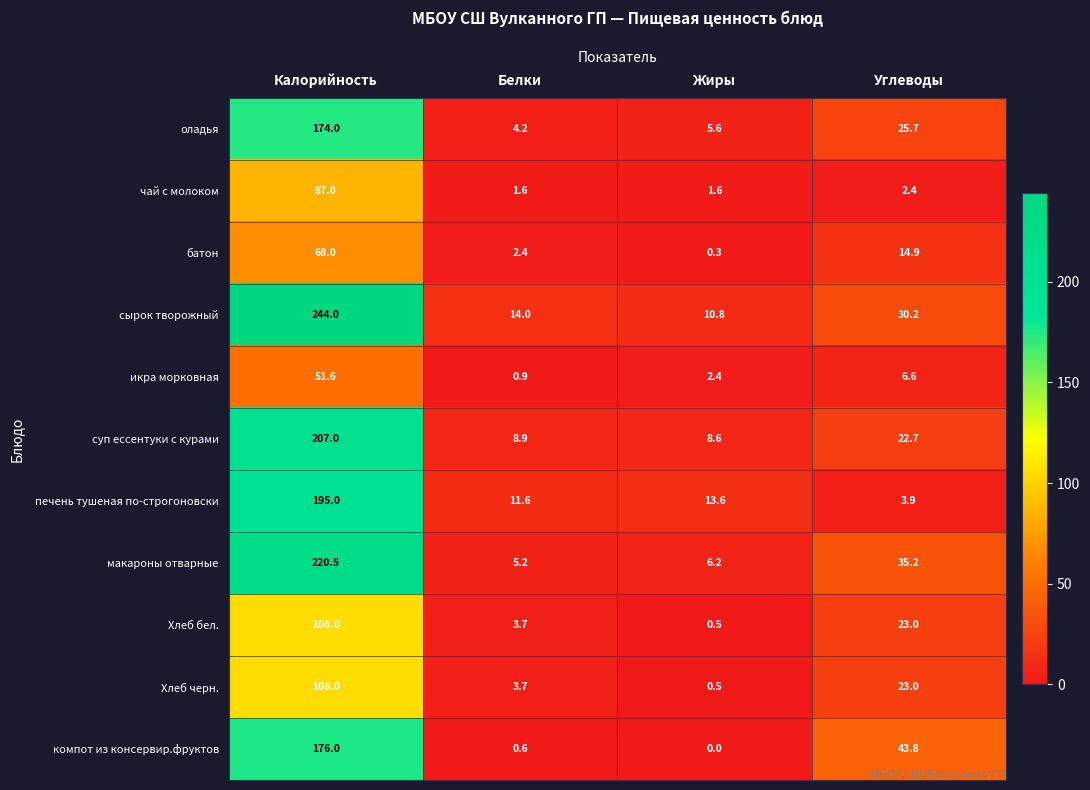

The value of сырок творожный at Жиры is 18.1. True or false?

False